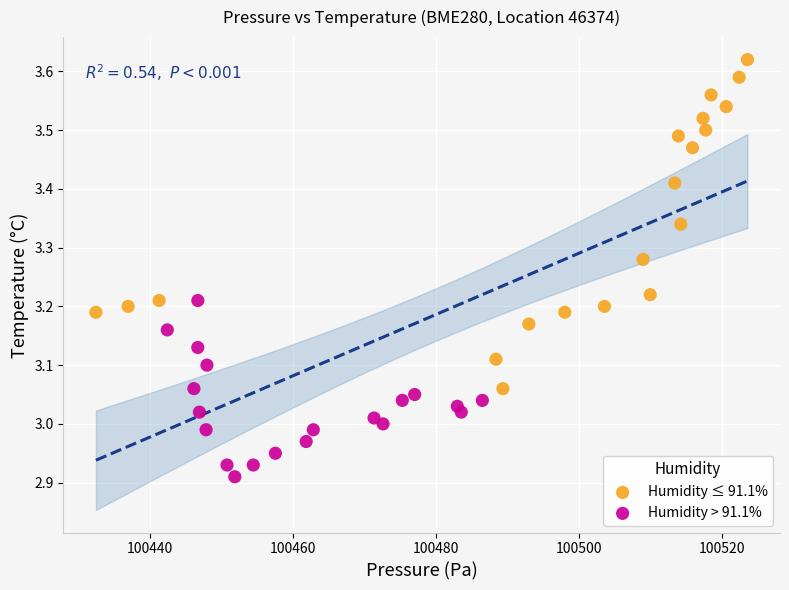

Which series reaches the minimum Y coordinate?

Humidity > 91.1%